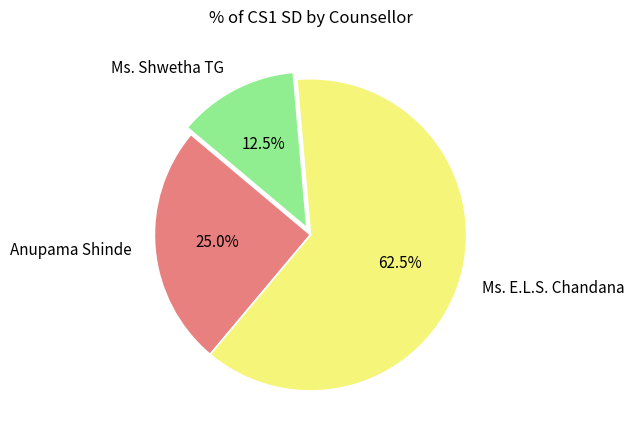

To the nearest percent, what portion does Anupama Shinde represent?

25%